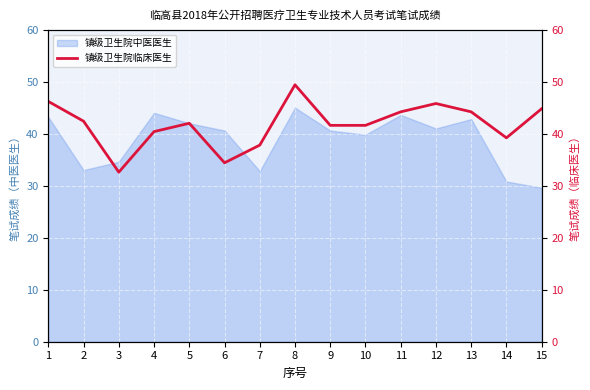

True or false: 镇级卫生院中医医生 has a value of 33.0 at 2.

True